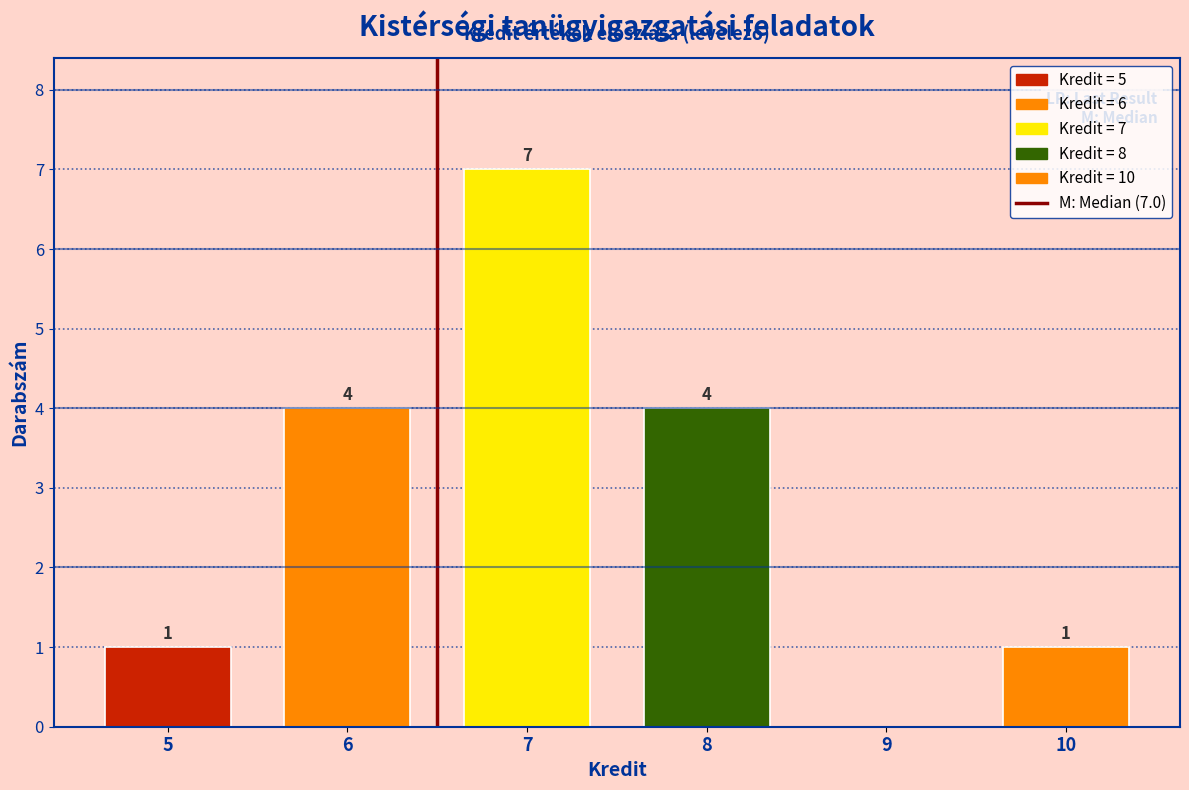

Reading left to right, what are all the values shown in this chart?

5=1	6=4	7=7	8=4	9=0	10=1